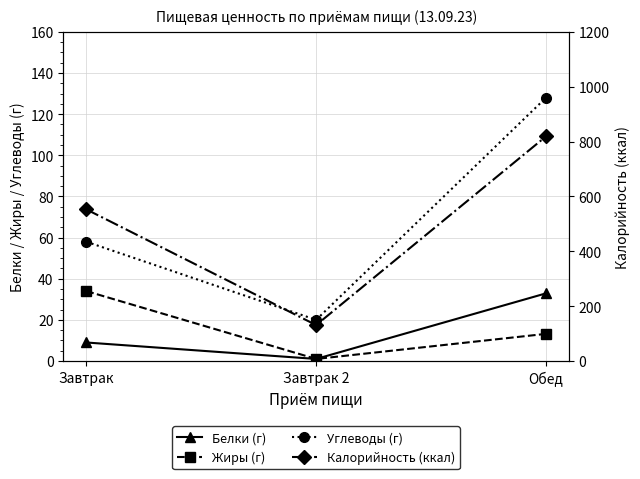

At which category is the sum across all series the highest?

Обед